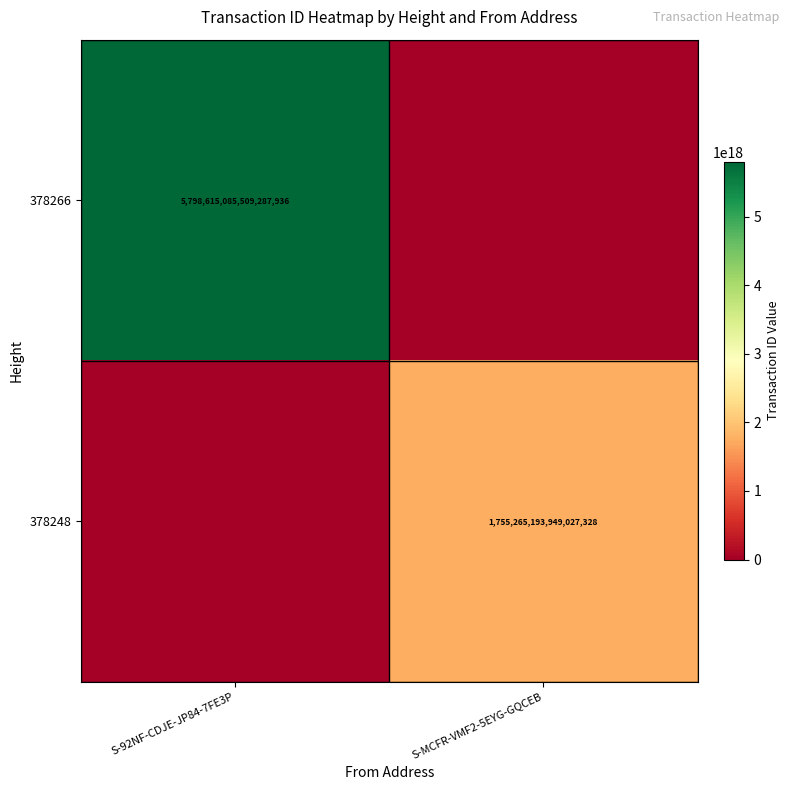

What is the difference between the highest and lowest values at S-92NF-CDJE-JP84-7FE3P?

5798615085509287936